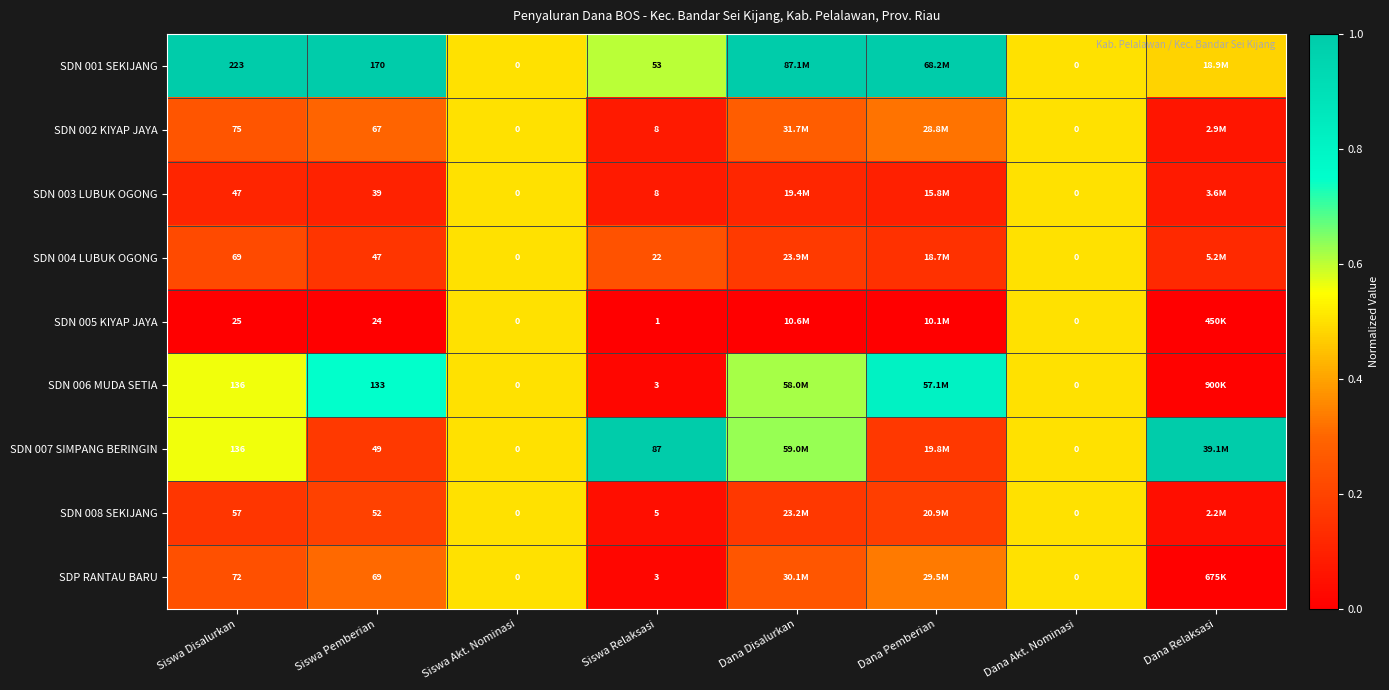

Is the value of SDN 007 SIMPANG BERINGIN at Siswa Disalurkan greater than the value of SDN 002 KIYAP JAYA at Siswa Relaksasi?

Yes